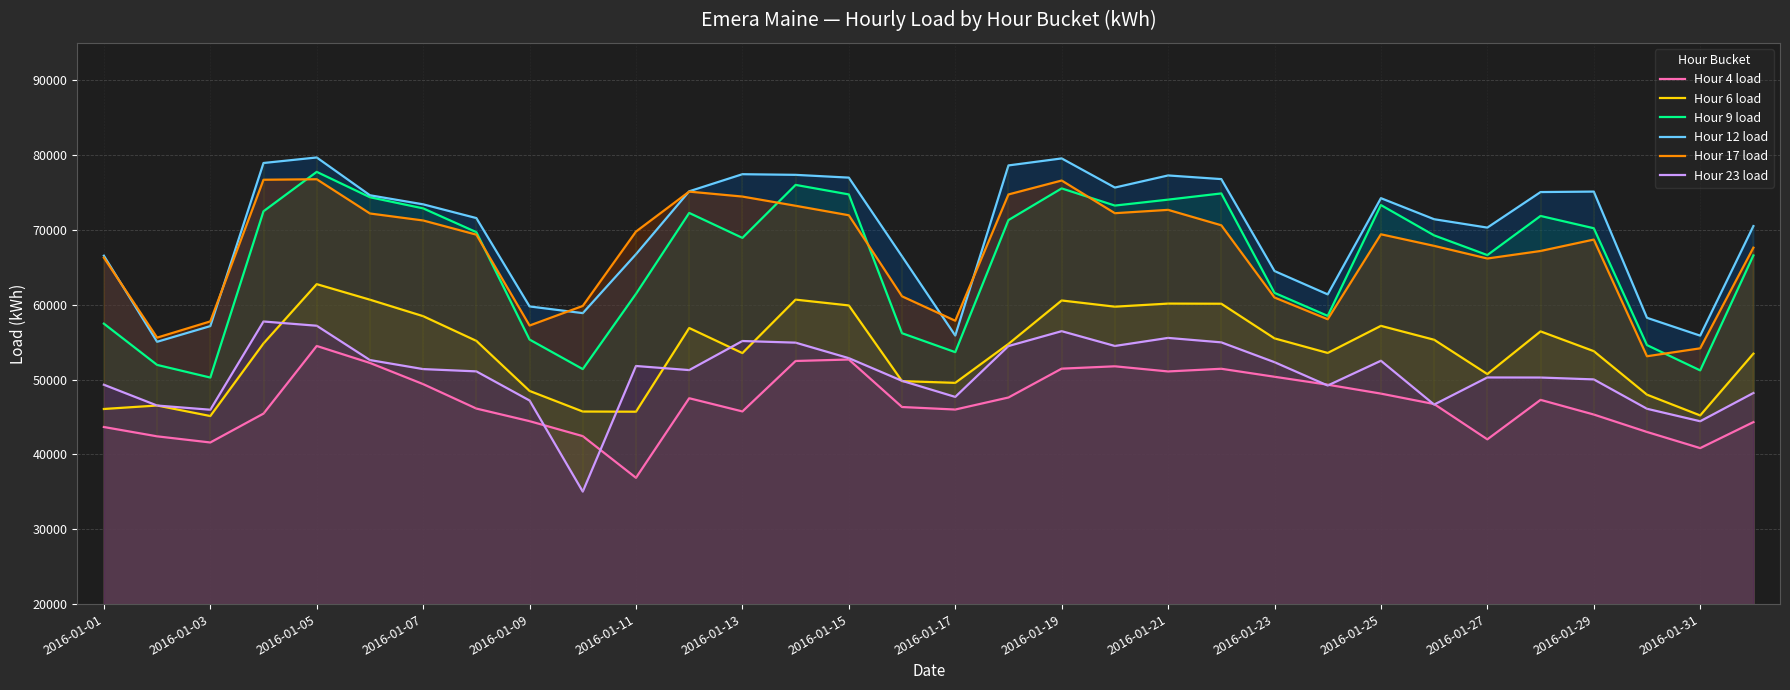

What is the sum of all Hour 4 load values?

1500609